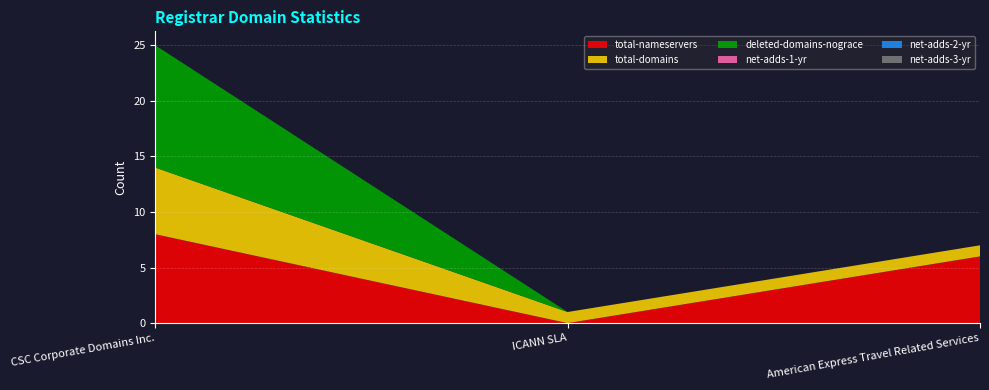

Reading right to left, transcribe all the data shown in this chart.

total-nameservers: 6	0	8
total-domains: 1	1	6
deleted-domains-nograce: 0	0	11
net-adds-1-yr: 0	0	0
net-adds-2-yr: 0	0	0
net-adds-3-yr: 0	0	0